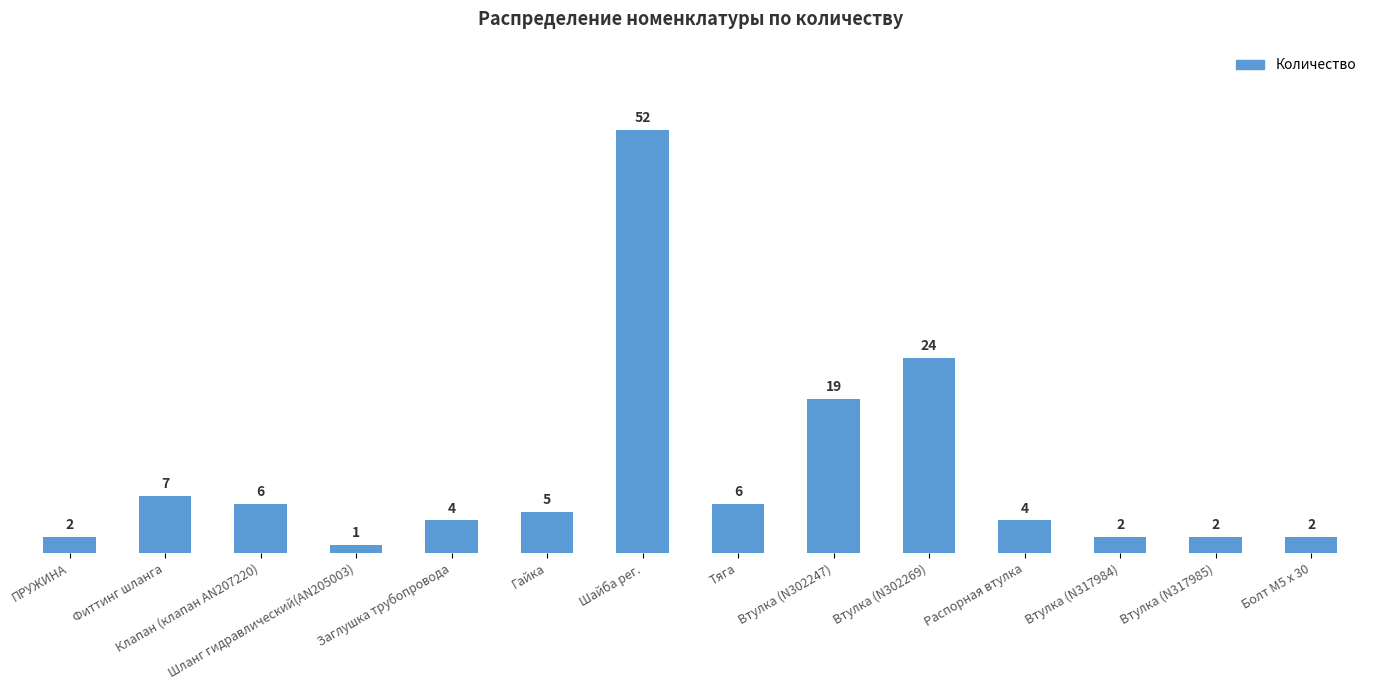

What is the sum of all values?

136